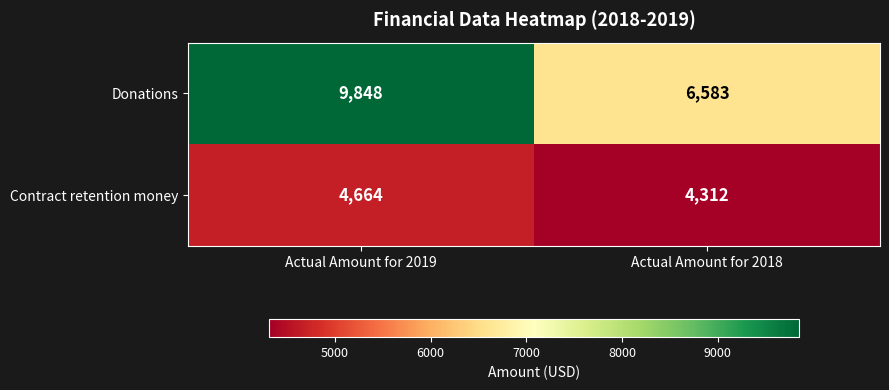

What is the difference between the maximum and minimum values in the Donations series?

3265